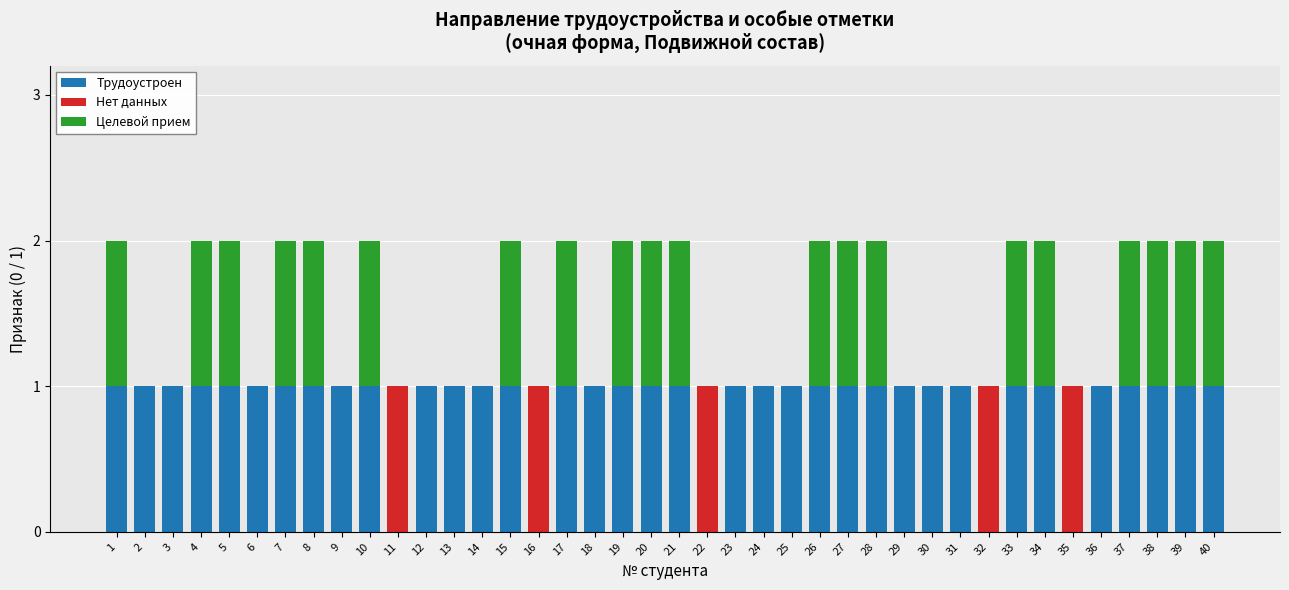

Count the number of data series in this chart.

3